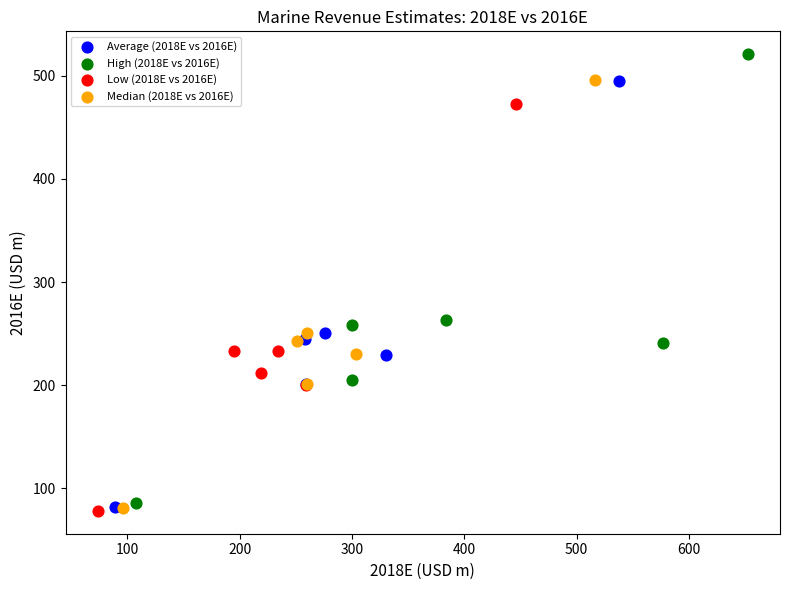

Which series has the largest Y range (max minus min)?

High (2018E vs 2016E)